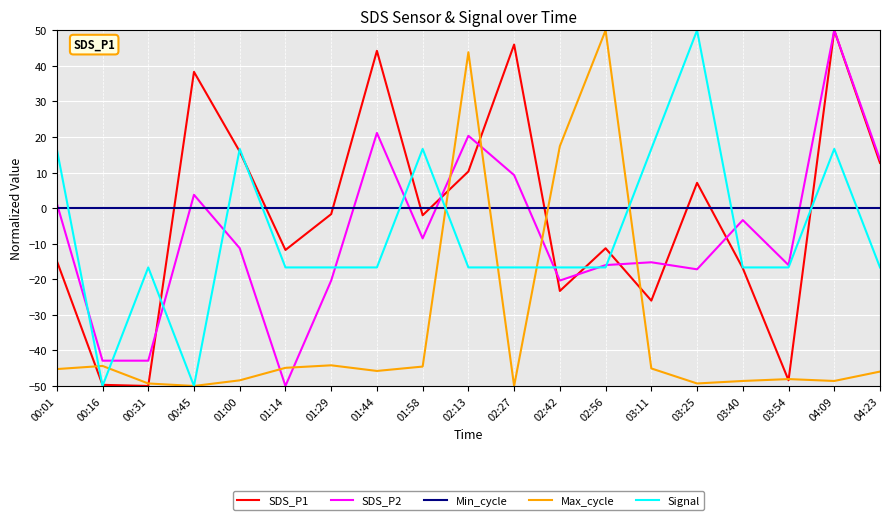

At which category is the sum across all series the highest?

04:09